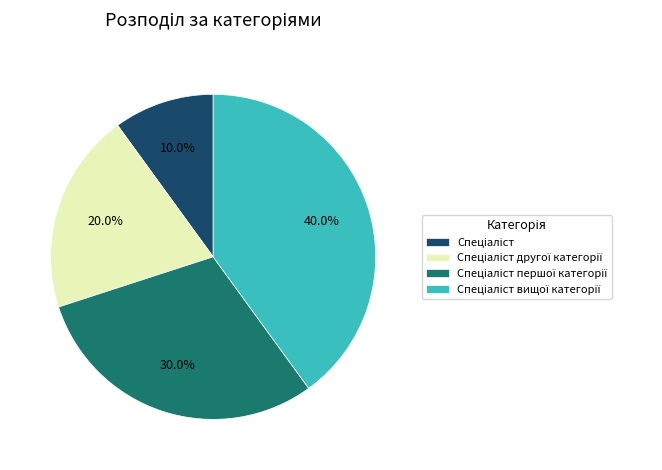

Is there any slice that represents more than half of the pie?

No